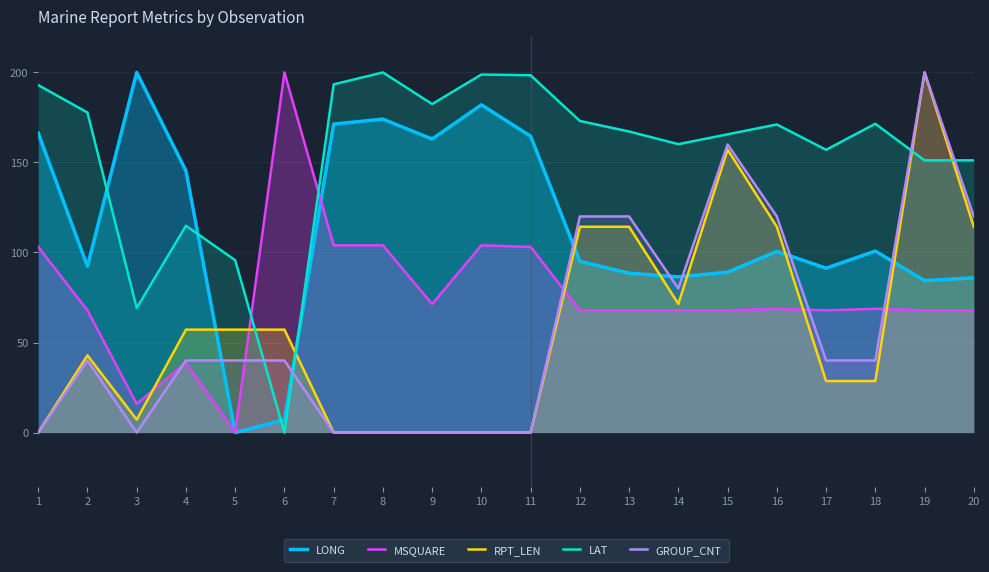

What is the sum of all LONG values?

2288.0